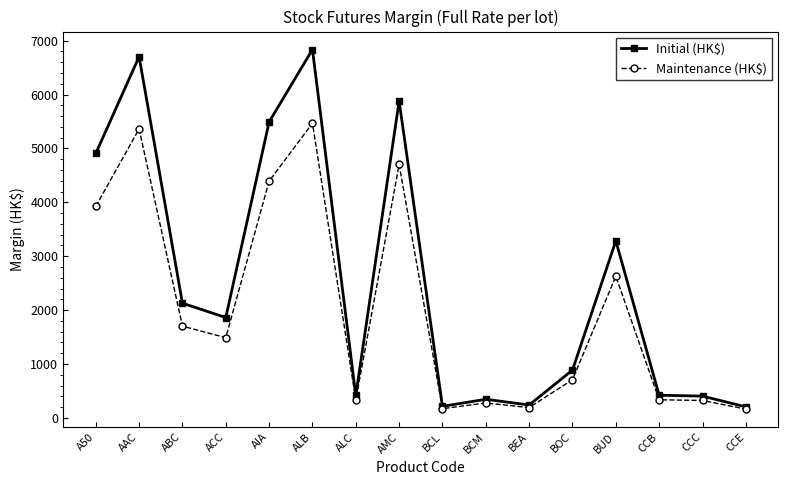

What is the total value across all series at CCB?

756